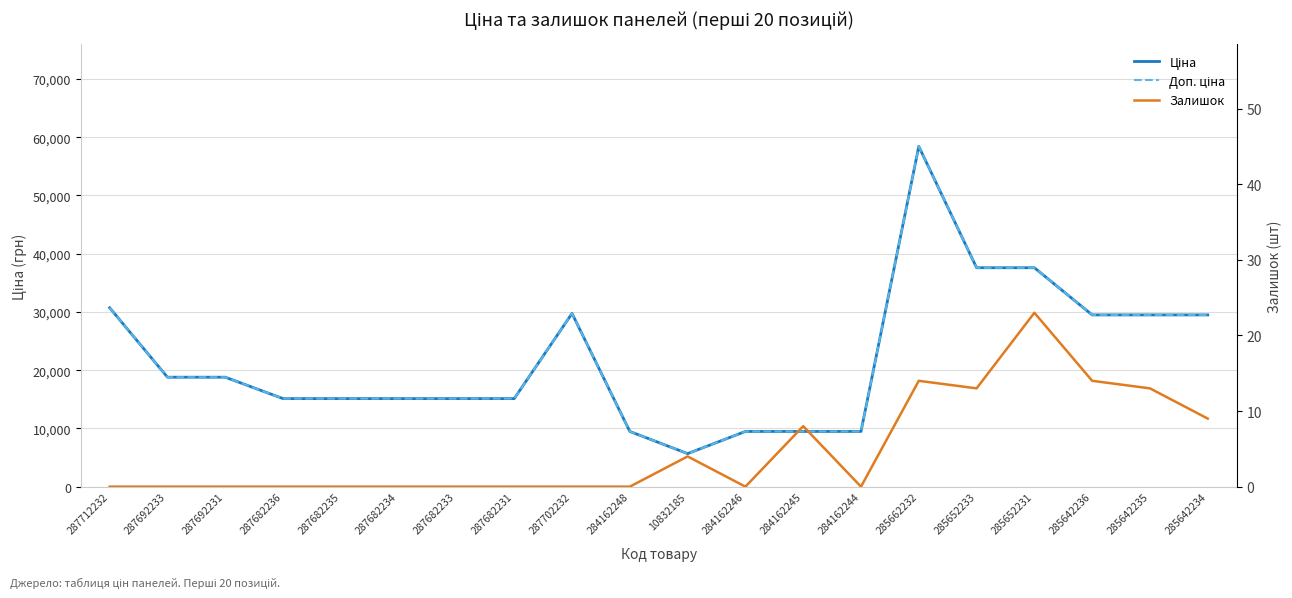

Reading left to right, what are all the values shown in this chart?

Ціна: 287712232=30717.1	287692233=18796.8	287692231=18796.8	287682236=15120.0	287682235=15120.0	287682234=15120.0	287682233=15120.0	287682231=15120.0	287702232=29747.2	284162248=9480.1	10832185=5673.8	284162246=9480.1	284162245=9480.1	284162244=9480.1	285662232=58426.5	285652233=37593.6	285652231=37593.6	285642236=29491.5	285642235=29491.5	285642234=29491.5
Доп. ціна: 287712232=30717.1	287692233=18796.8	287692231=18796.8	287682236=15120.0	287682235=15120.0	287682234=15120.0	287682233=15120.0	287682231=15120.0	287702232=29747.2	284162248=9480.1	10832185=5673.8	284162246=9480.1	284162245=9480.1	284162244=9480.1	285662232=58426.5	285652233=37593.6	285652231=37593.6	285642236=29491.5	285642235=29491.5	285642234=29491.5
Залишок: 287712232=0.0	287692233=0.0	287692231=0.0	287682236=0.0	287682235=0.0	287682234=0.0	287682233=0.0	287682231=0.0	287702232=0.0	284162248=0.0	10832185=4.0	284162246=0.0	284162245=8.0	284162244=0.0	285662232=14.0	285652233=13.0	285652231=23.0	285642236=14.0	285642235=13.0	285642234=9.0